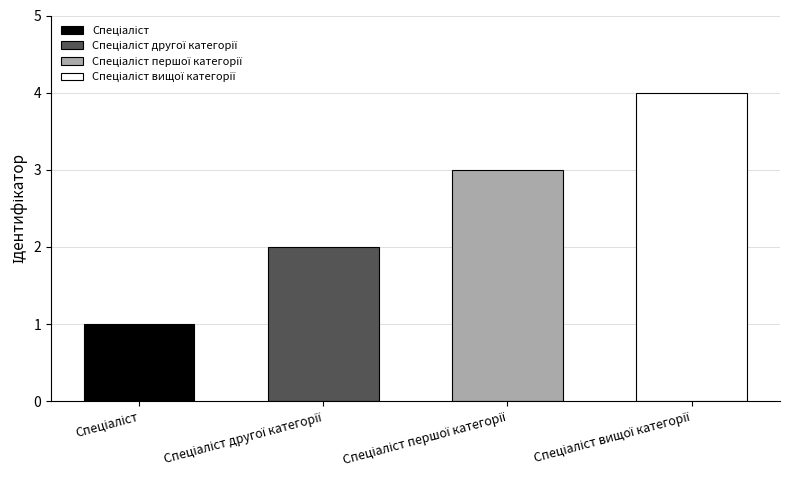

Read the value at Спеціаліст першої категорії.

3